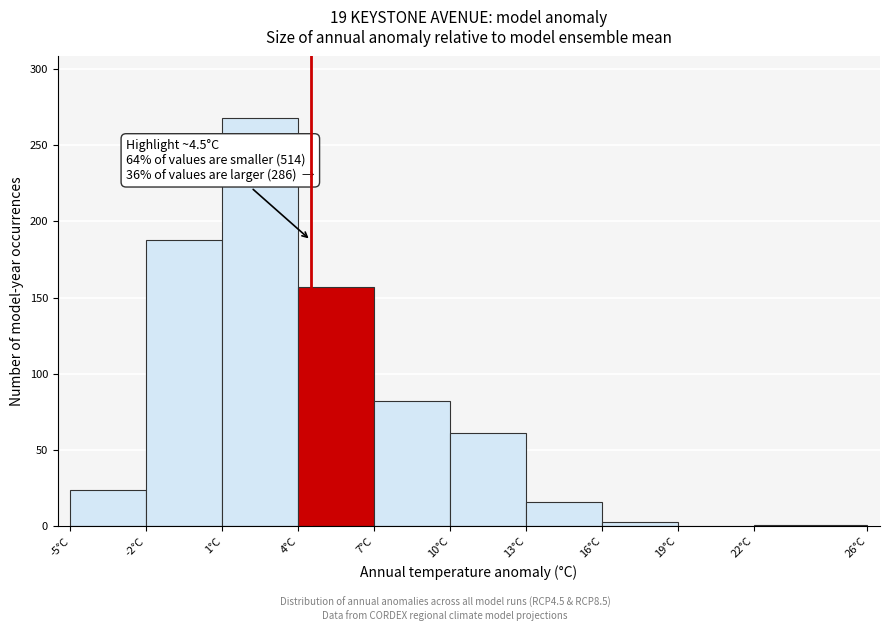

What is the maximum value shown in the chart?

268